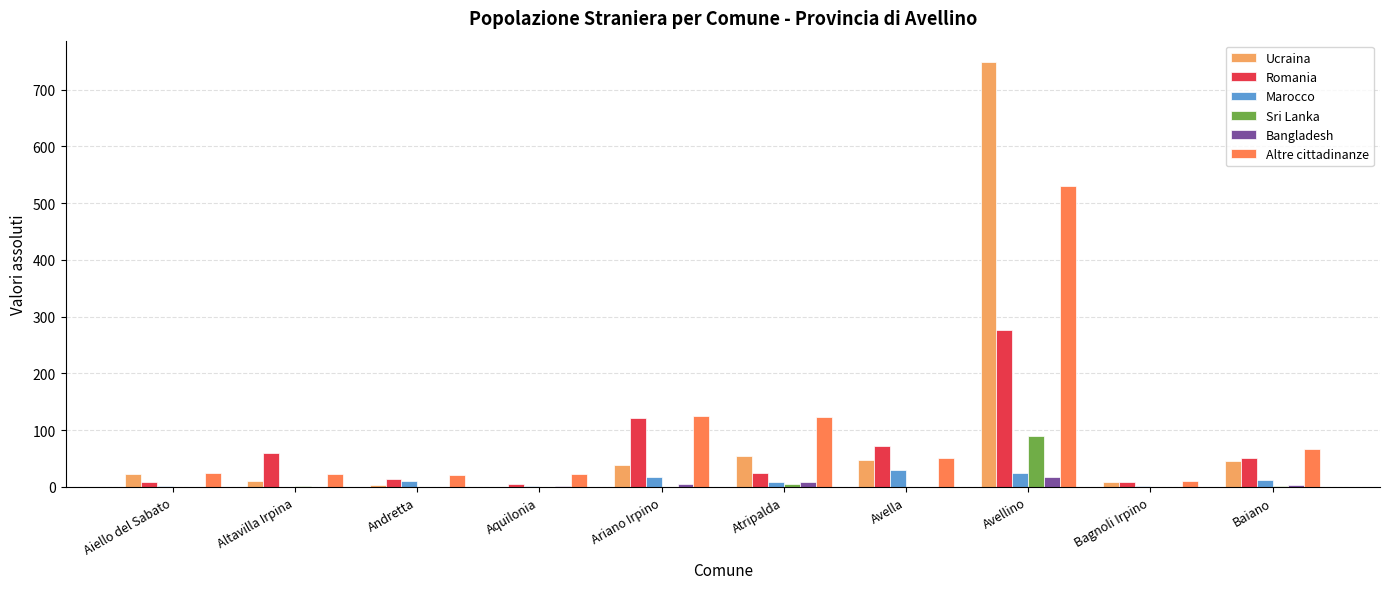

The value of Sri Lanka at Atripalda is 5. True or false?

True